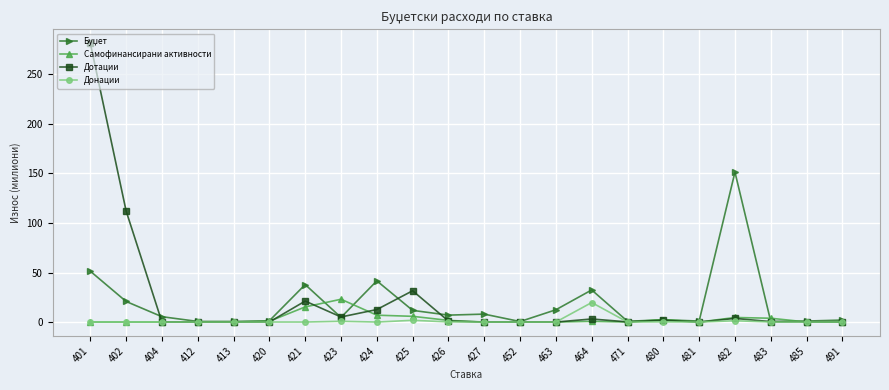

What is the maximum value shown in the chart?

281.4